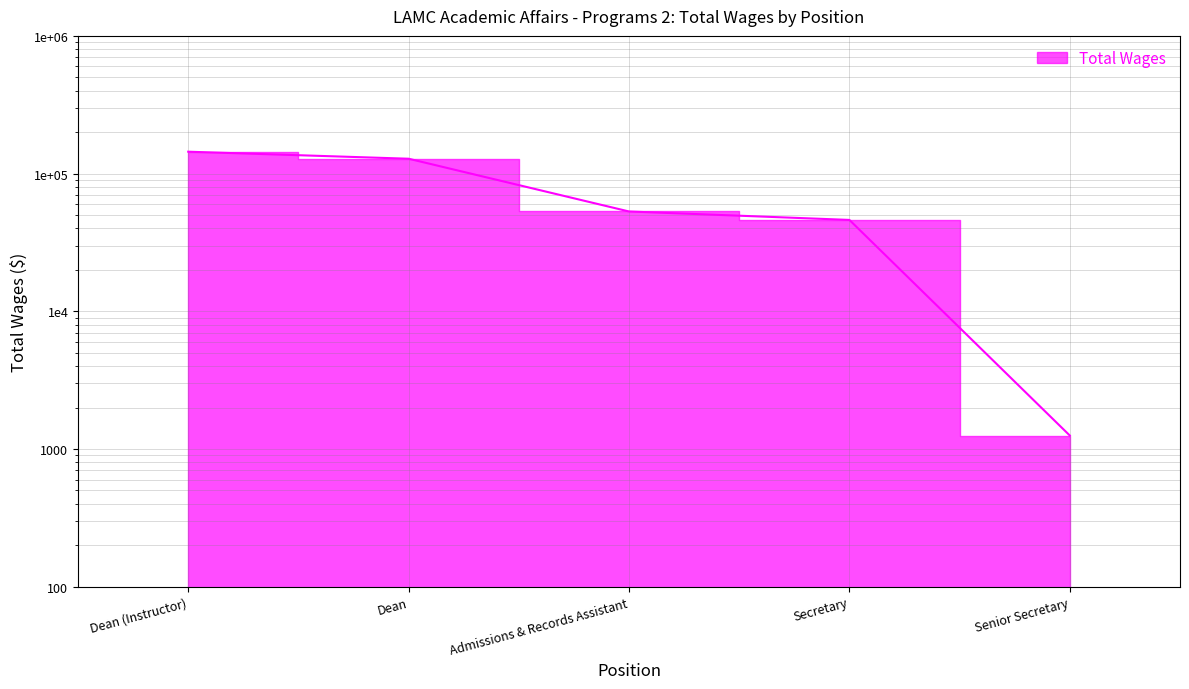

Which category has the lowest value across all series?

Senior Secretary